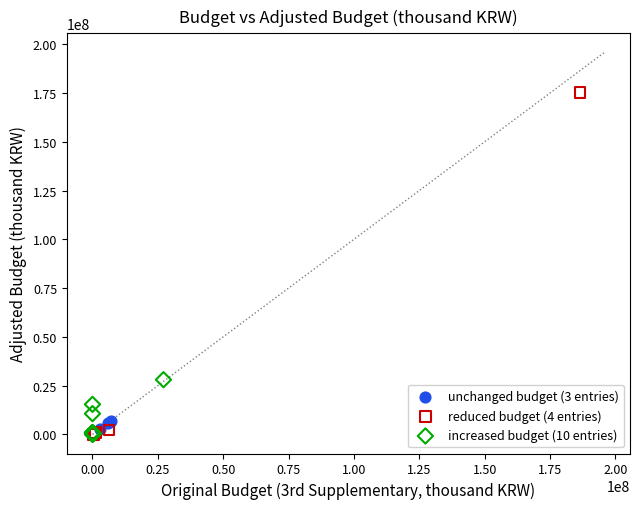

Which series has the widest spread of Y values?

reduced budget (4 entries)